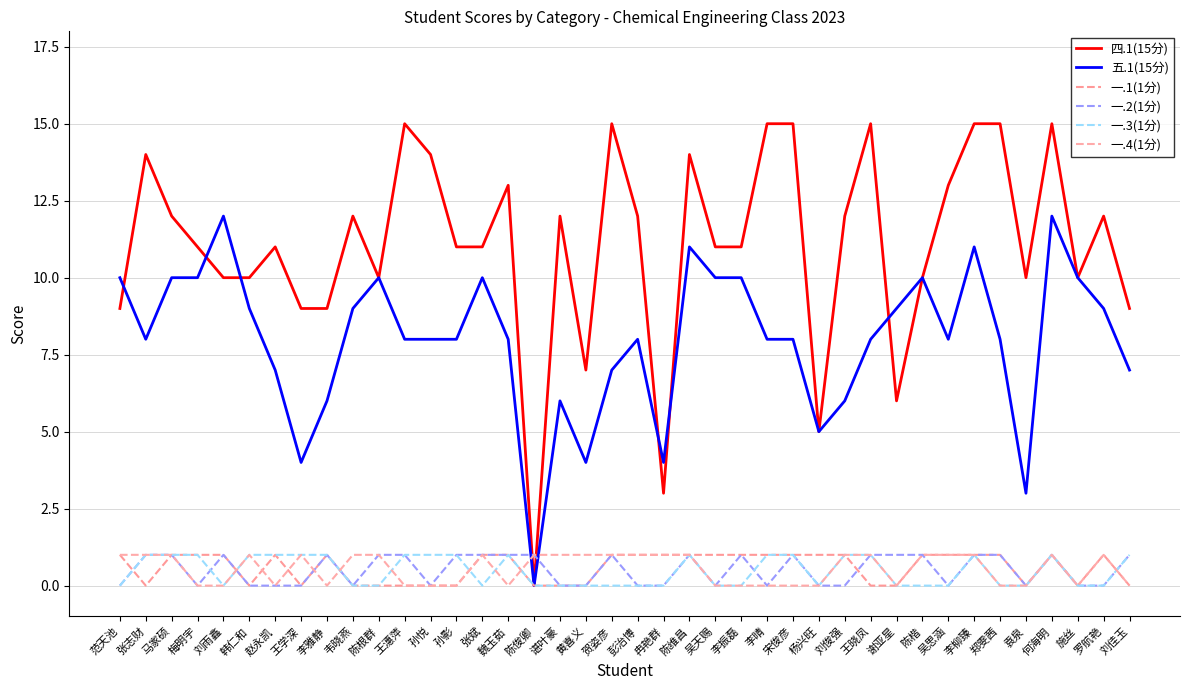

Does the chart have visible grid lines?

Yes